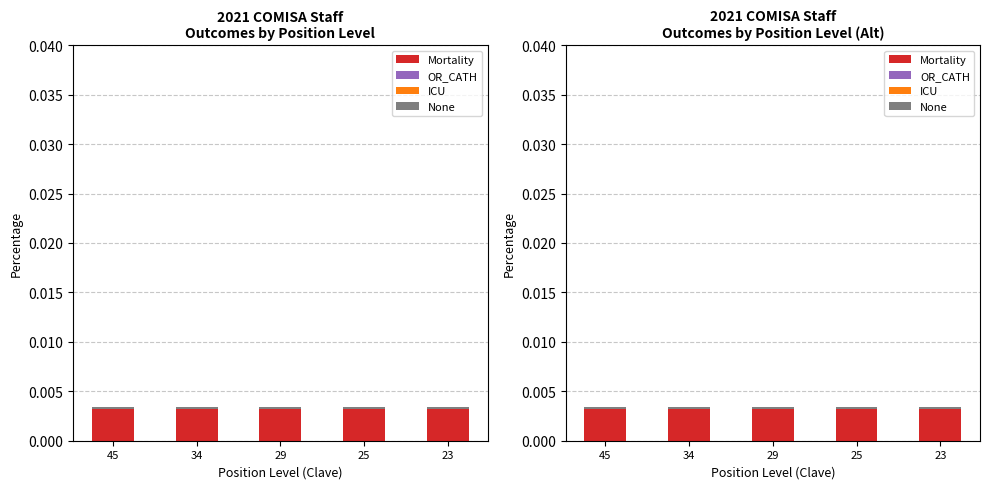

Count the OR_CATH values in the range 0 to 1.

5